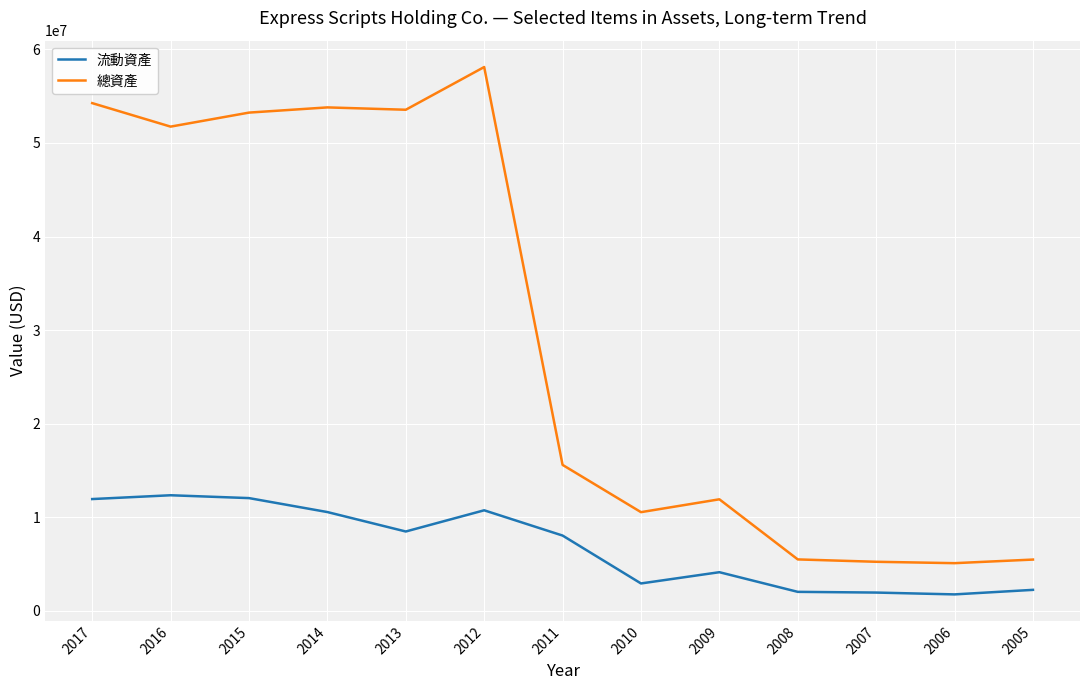

What is the highest value of the 流動資產 series?

12363400